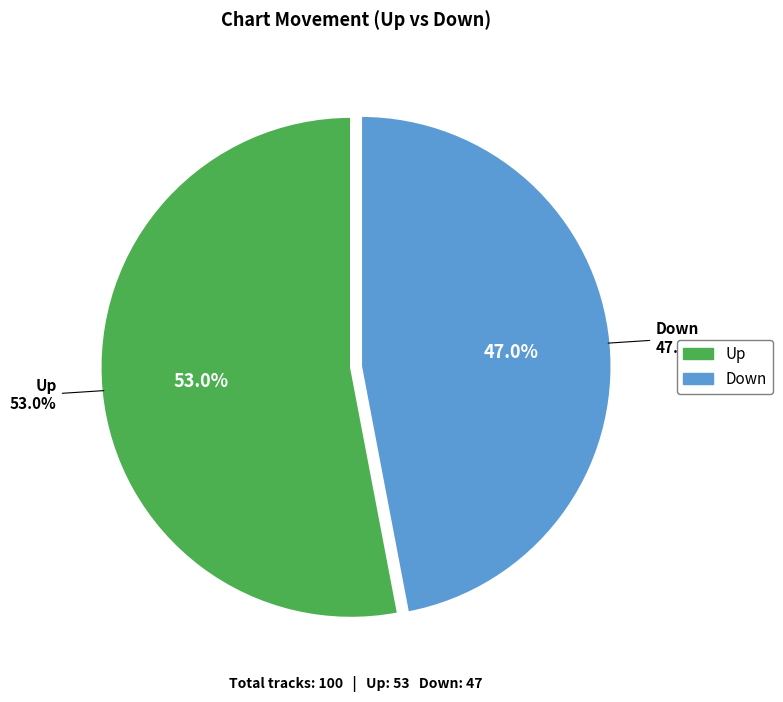

Is it true that down is 47% of the pie?

True